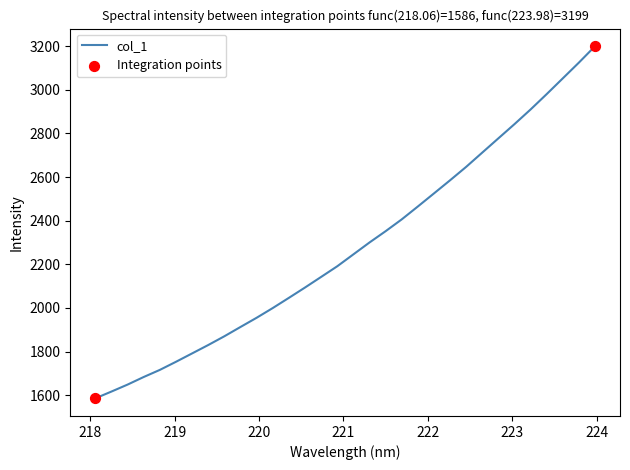

What is the difference between the maximum and minimum values?

1613.7